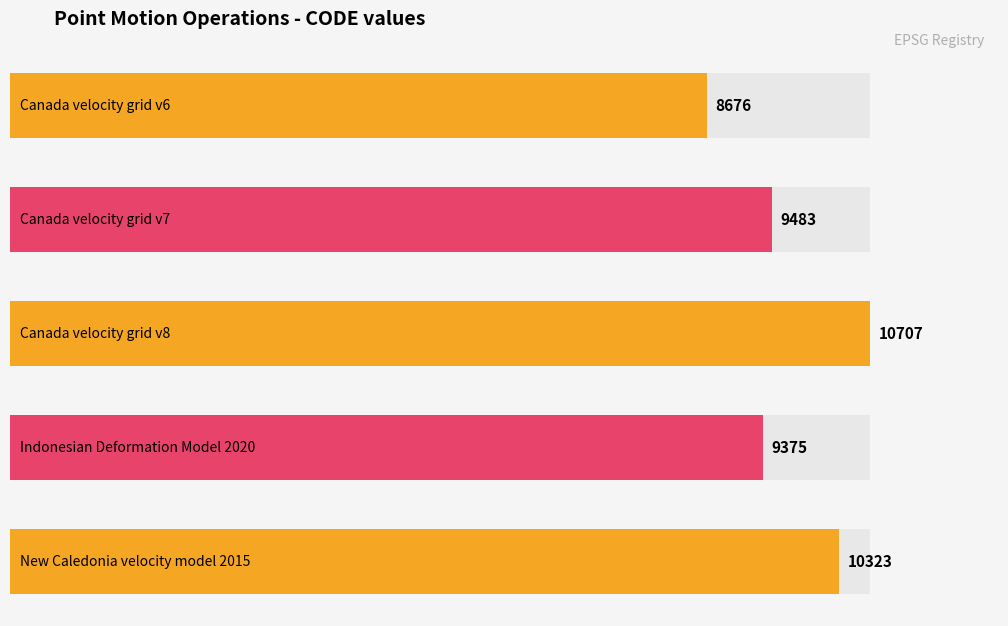

Does the chart contain stacked bars?

No